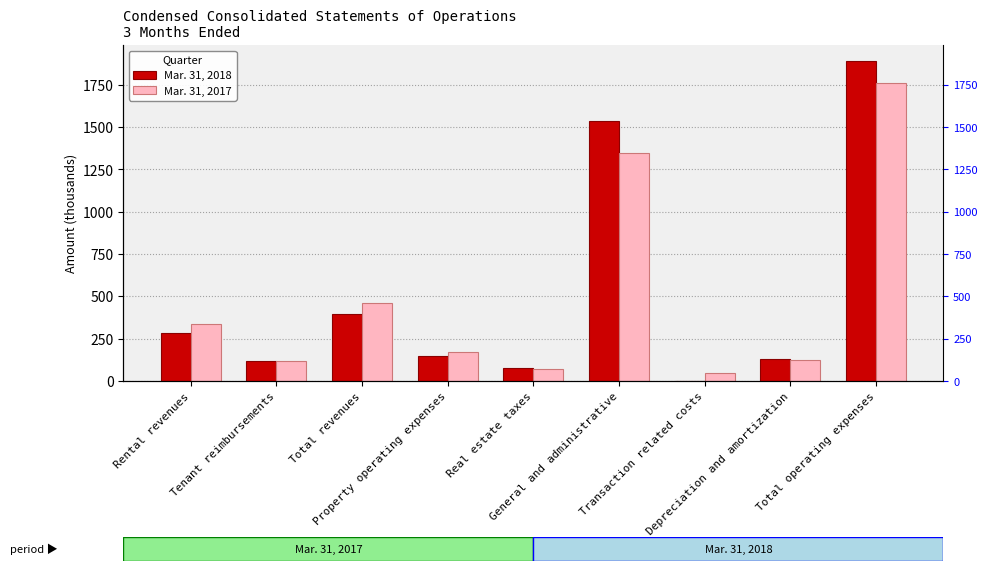

What is the label of the 1st bar from the left?

Rental revenues